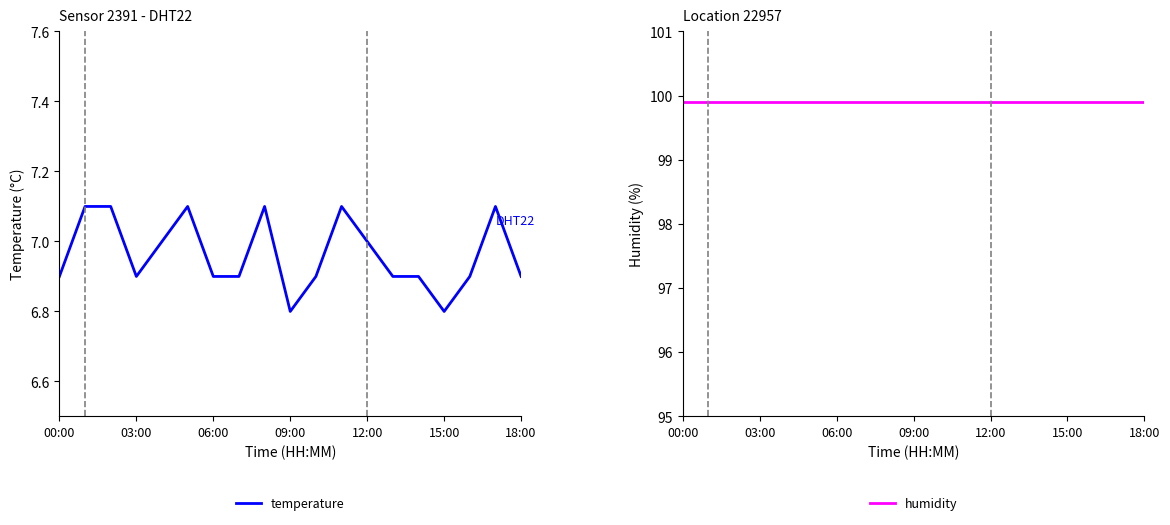

True or false: temperature has a value of 4.7 at 18:00.

False